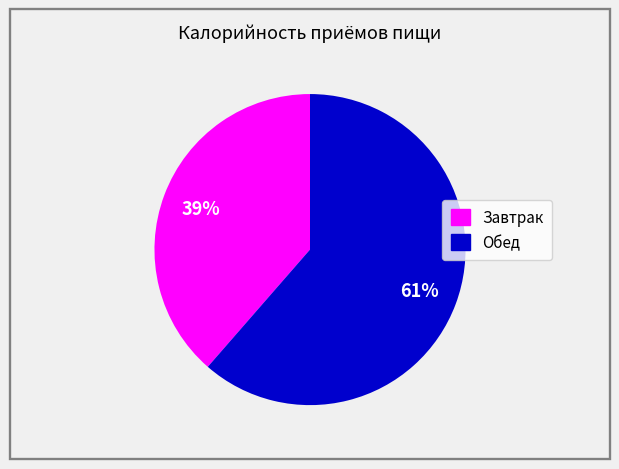

To the nearest percent, what is the combined percentage of Обед and Завтрак?

100%